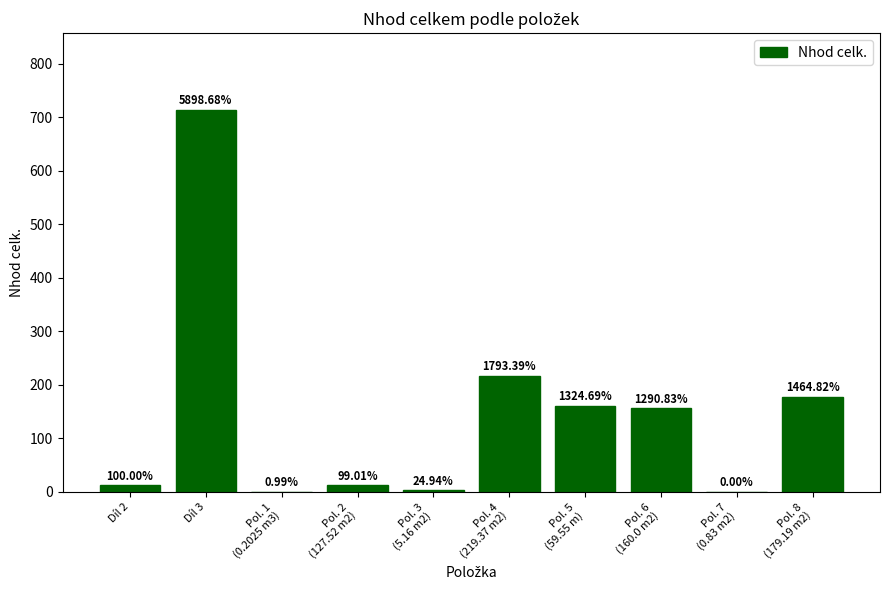

Between Pol. 2
(127.52 m2) and Pol. 4
(219.37 m2), which is larger?

Pol. 4
(219.37 m2)